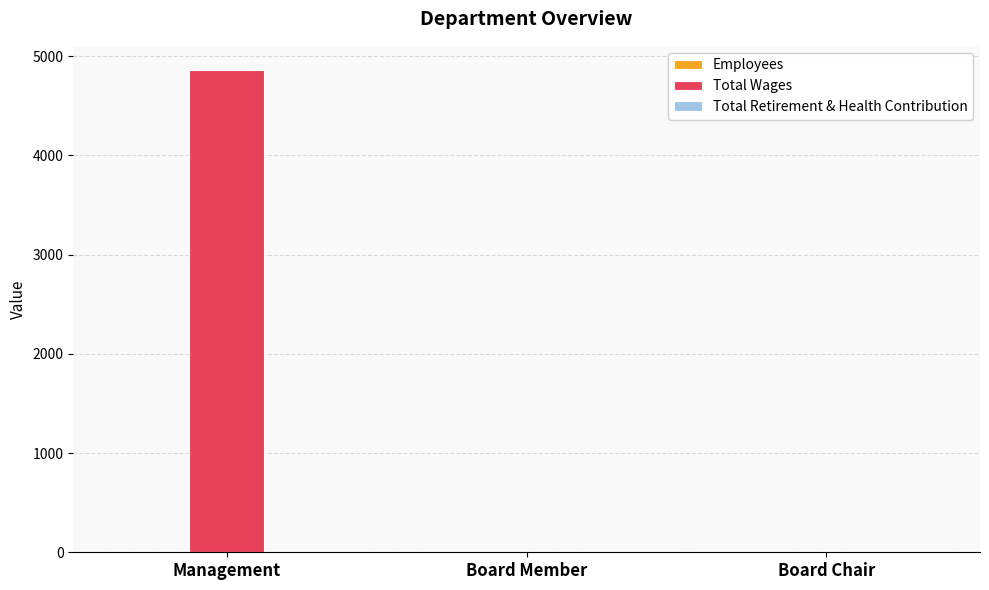

Which category has the highest value across all series?

Management